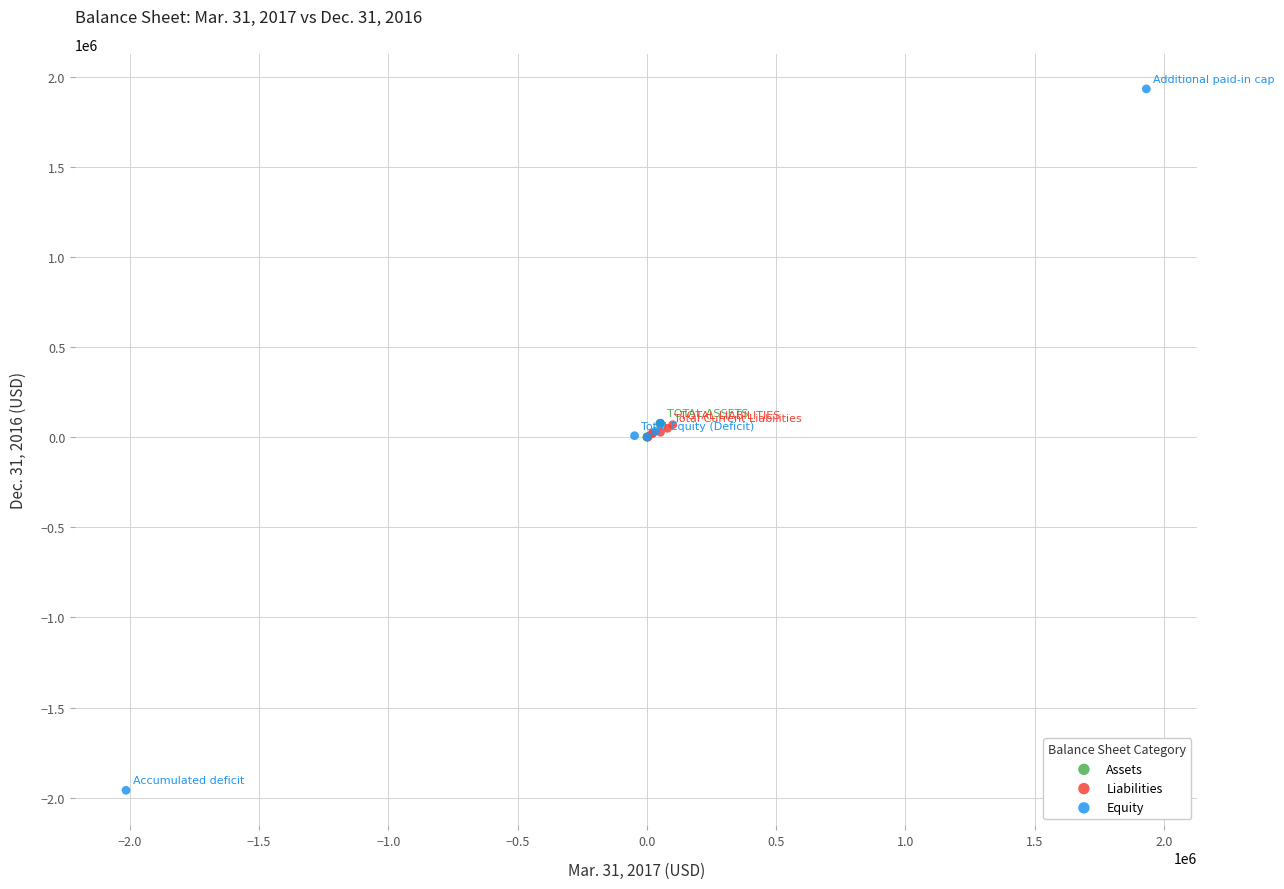

Which series has the widest spread of Y values?

Equity